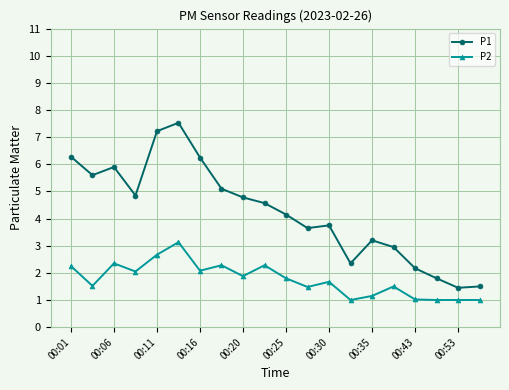

What is the average value of the P1 series?

4.3